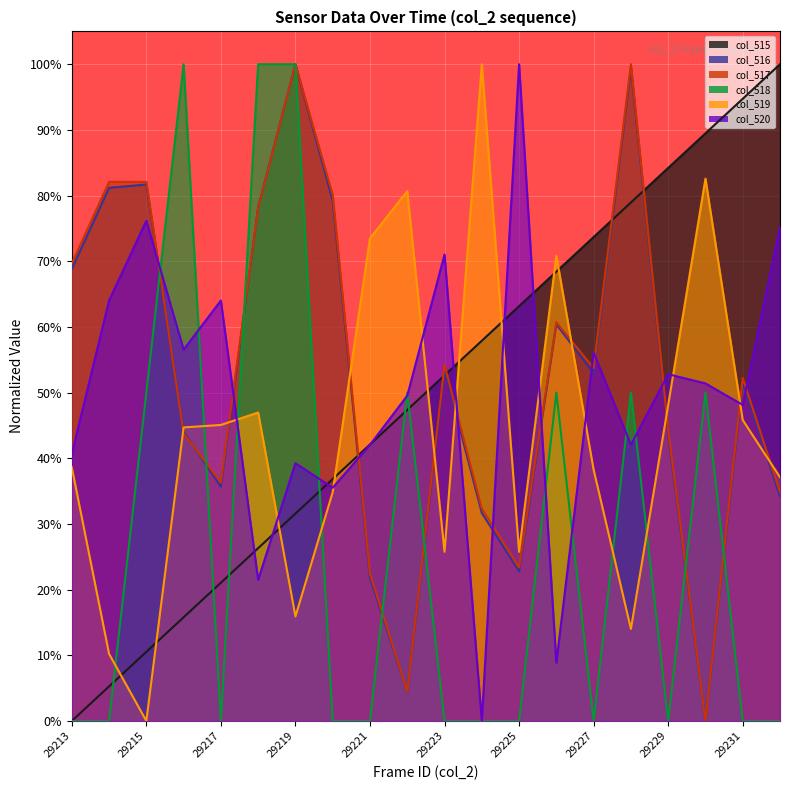

What is the sum of the col_515 values at 29228 and 29218?

105.3